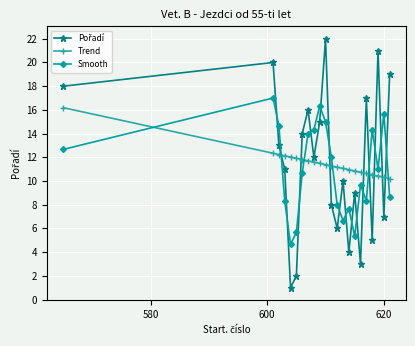

What is the smallest value displayed?

1.0